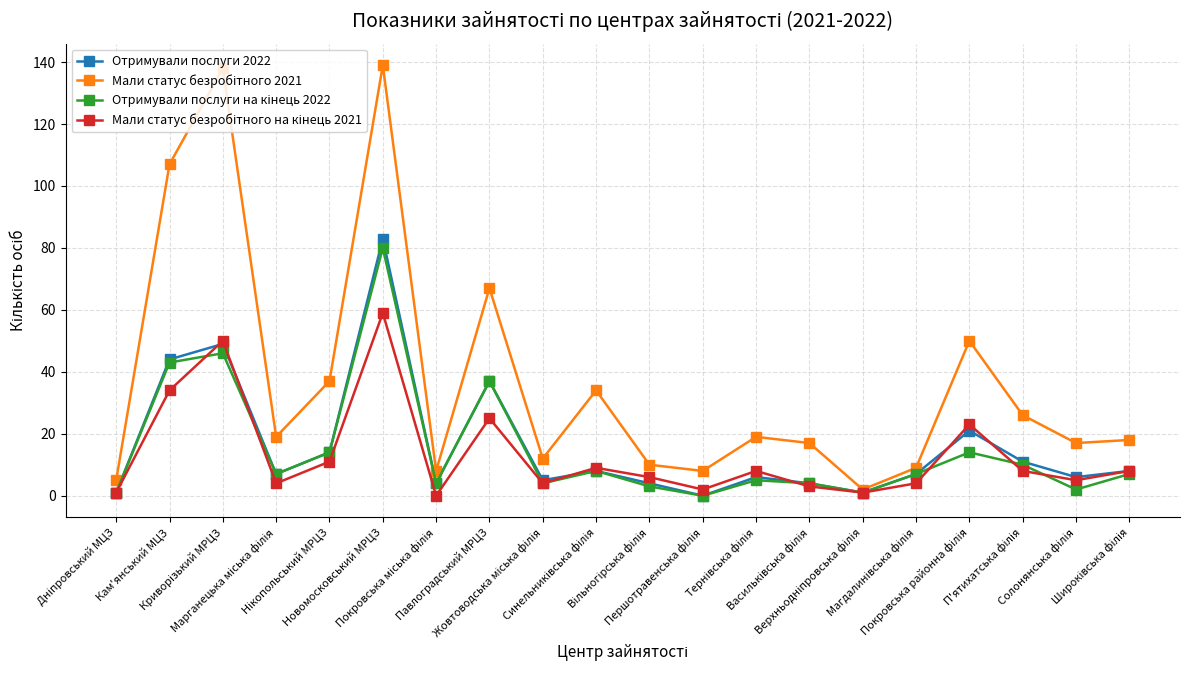

The value of Отримували послуги на кінець 2022 at Марганецька міська філія is 5. True or false?

False